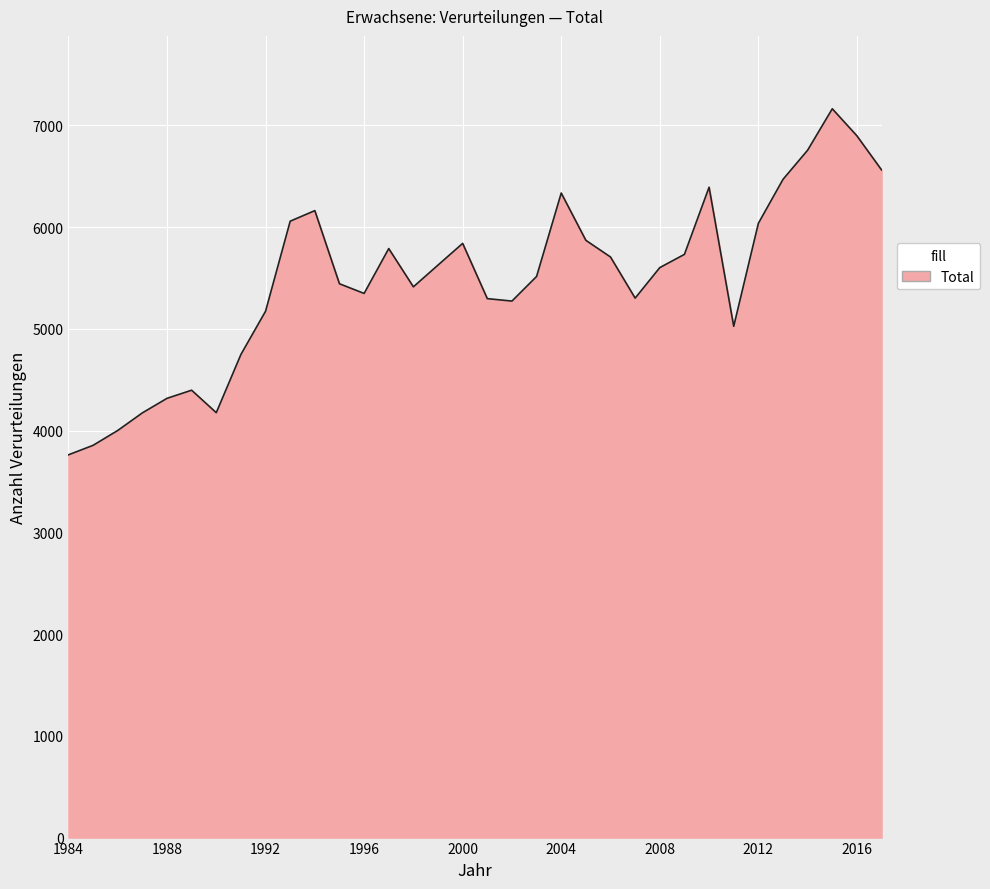

What is the smallest value displayed?

3762